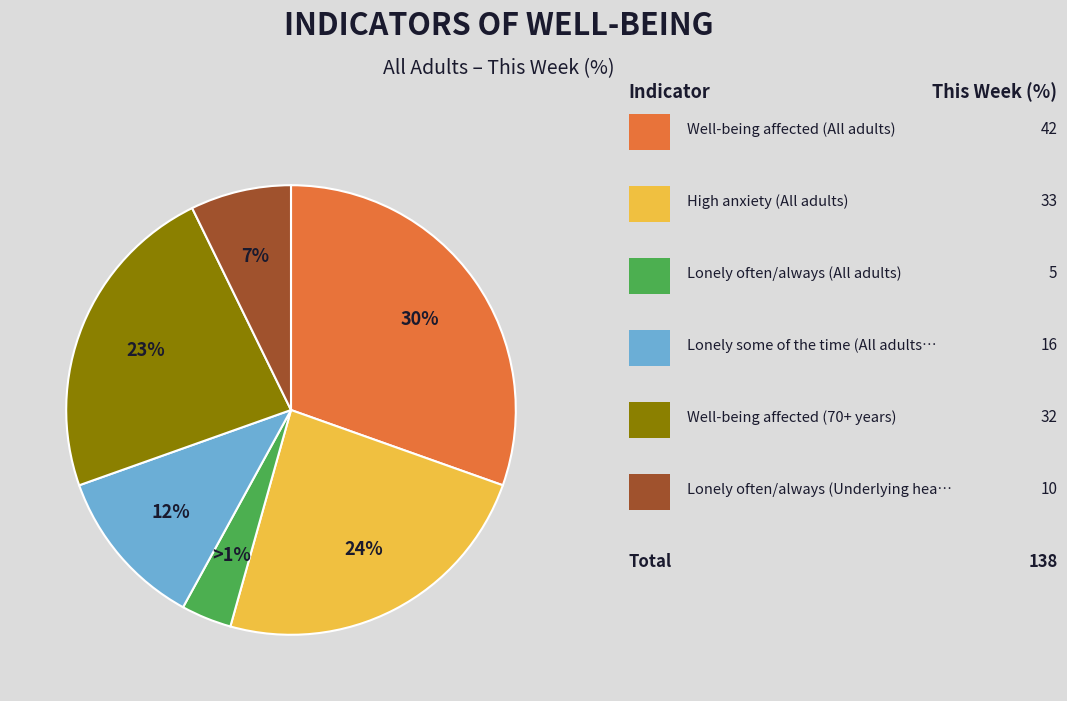

Rank the categories by value from highest to lowest.

Well-being affected (All adults), High anxiety (All adults), Well-being affected (70+ years), Lonely some of the time (All adults), Lonely often/always (Underlying health), Lonely often/always (All adults)